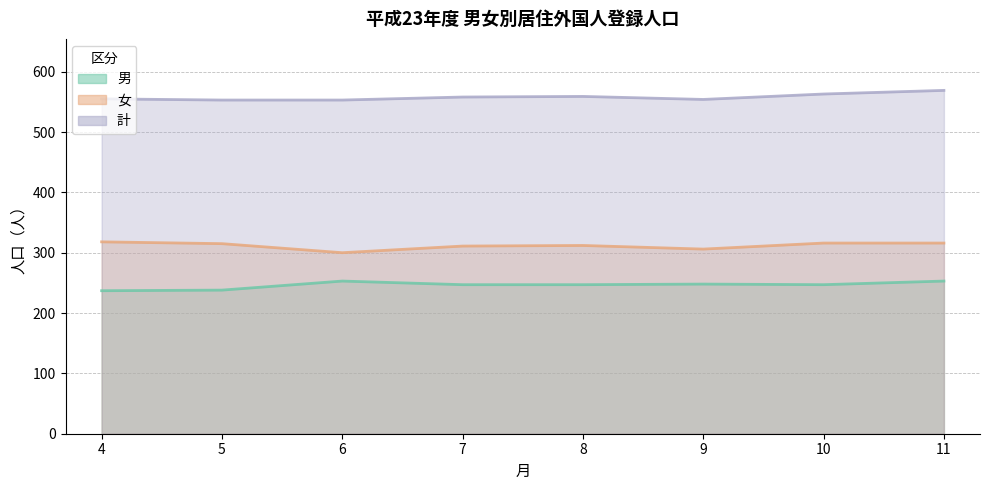

Where is 女 nearest to the value 309?

7